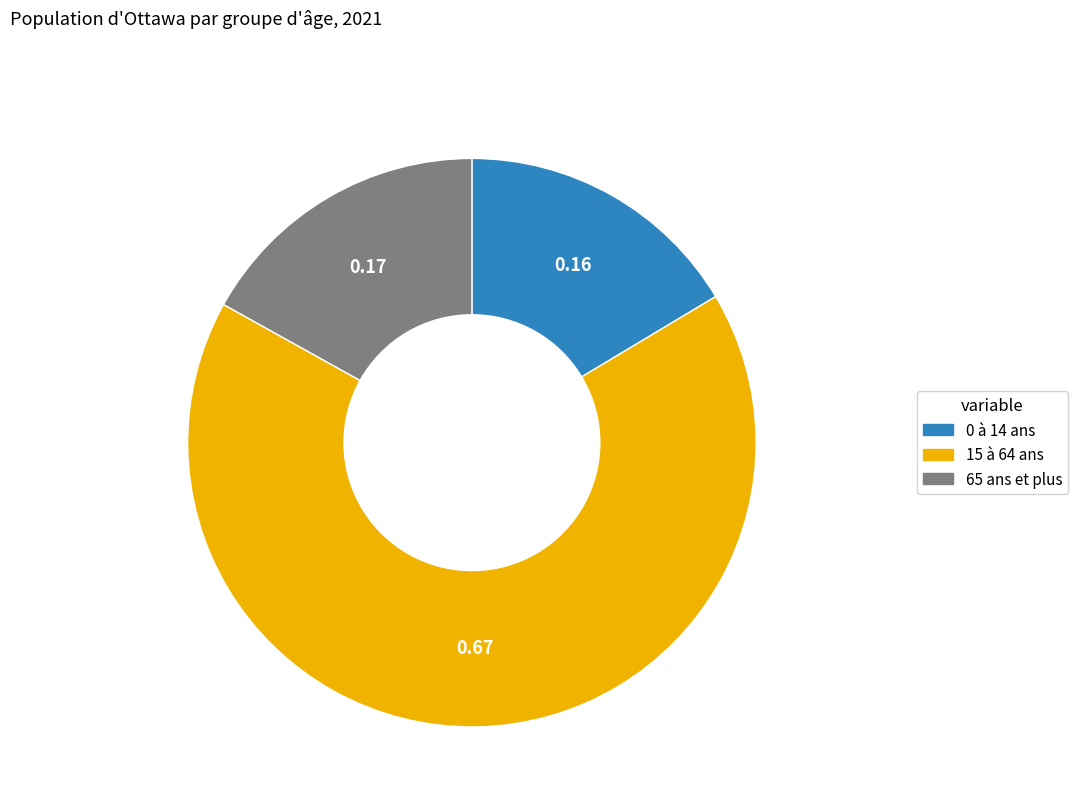

The 65 ans et plus slice represents 17% of the pie. True or false?

True